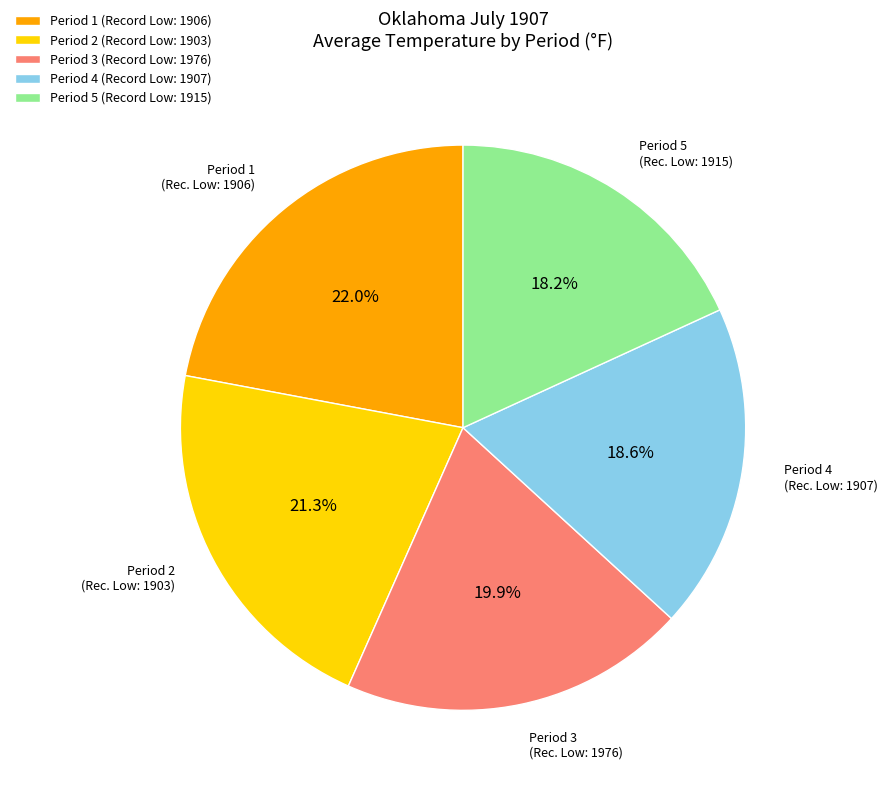

What is the total percentage of Period 2 (Record Low: 1903) and Period 5 (Record Low: 1915)?

39.5%